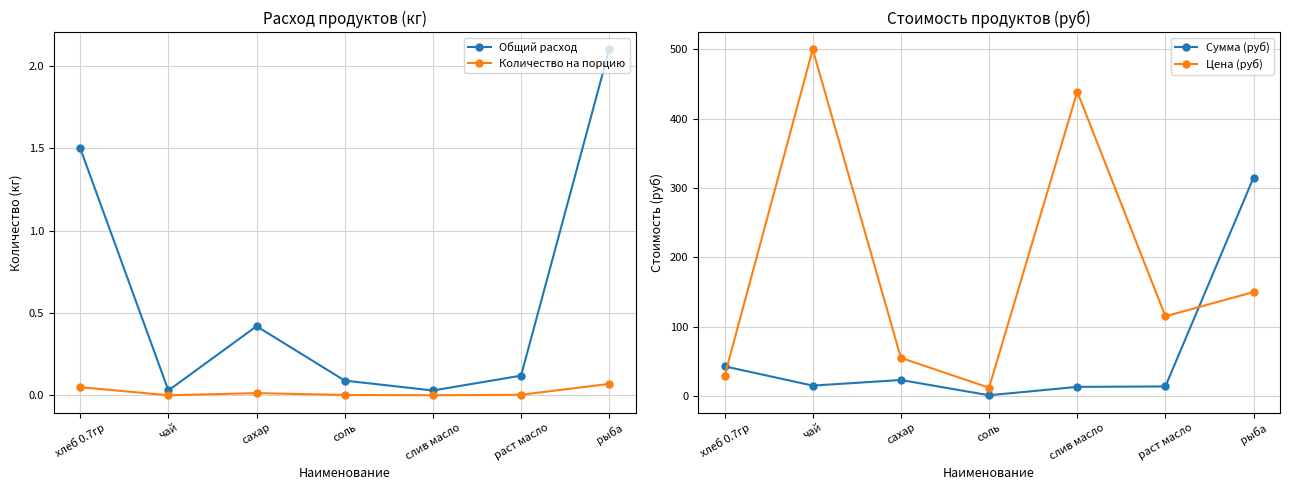

What is the label of the 2nd point from the left?

чай